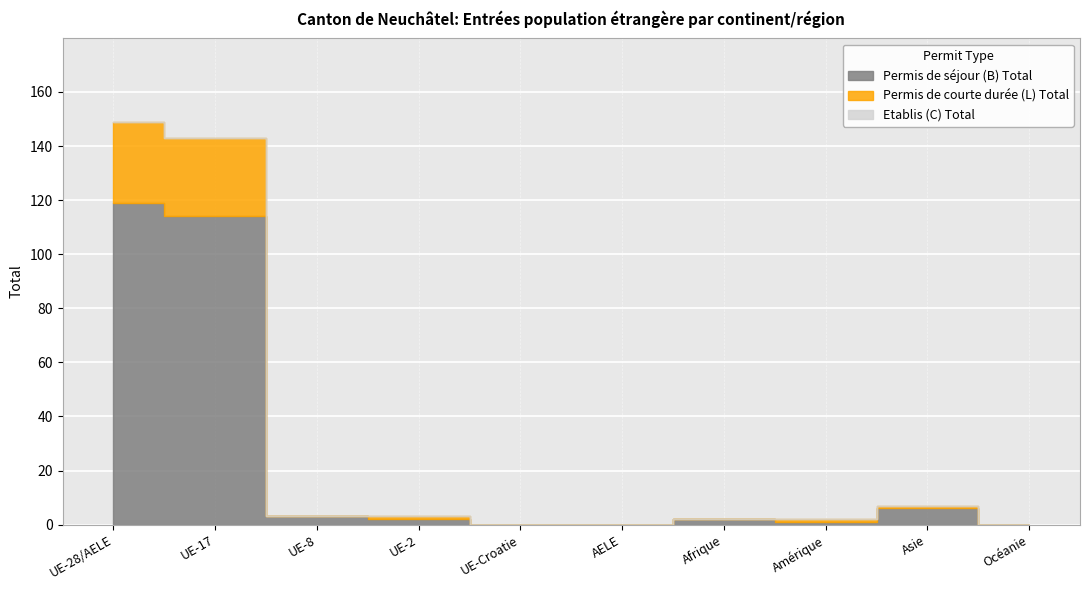

Where does the Permis de courte durée (L) Total series first go above 1?

UE-28/AELE